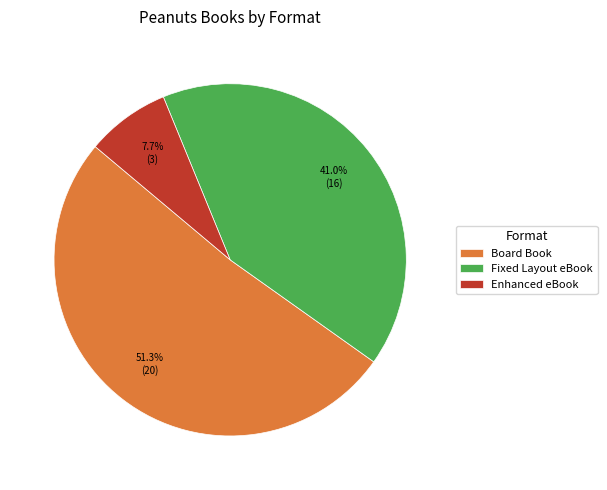

To the nearest percent, what is the difference between the Board Book and Enhanced eBook slice percentages?

44%